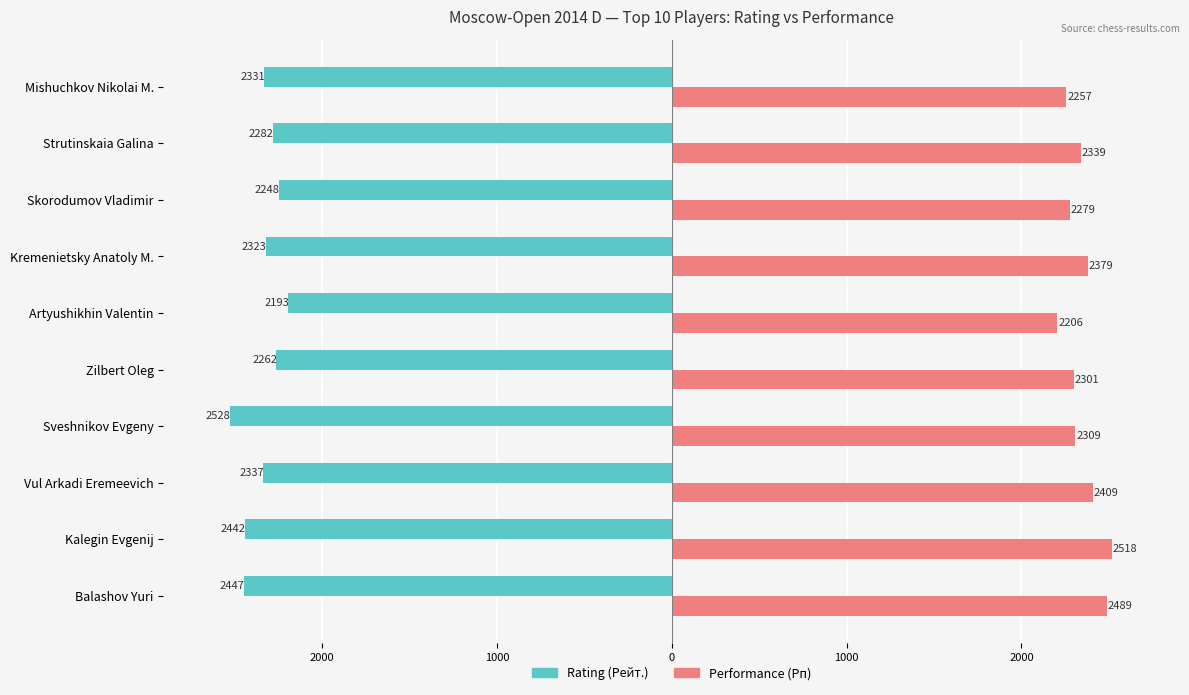

Reading right to left, list all the values displayed in this chart.

Rating (Рейт.): -2331	-2282	-2248	-2323	-2193	-2262	-2528	-2337	-2442	-2447
Performance (Рп): 2257	2339	2279	2379	2206	2301	2309	2409	2518	2489